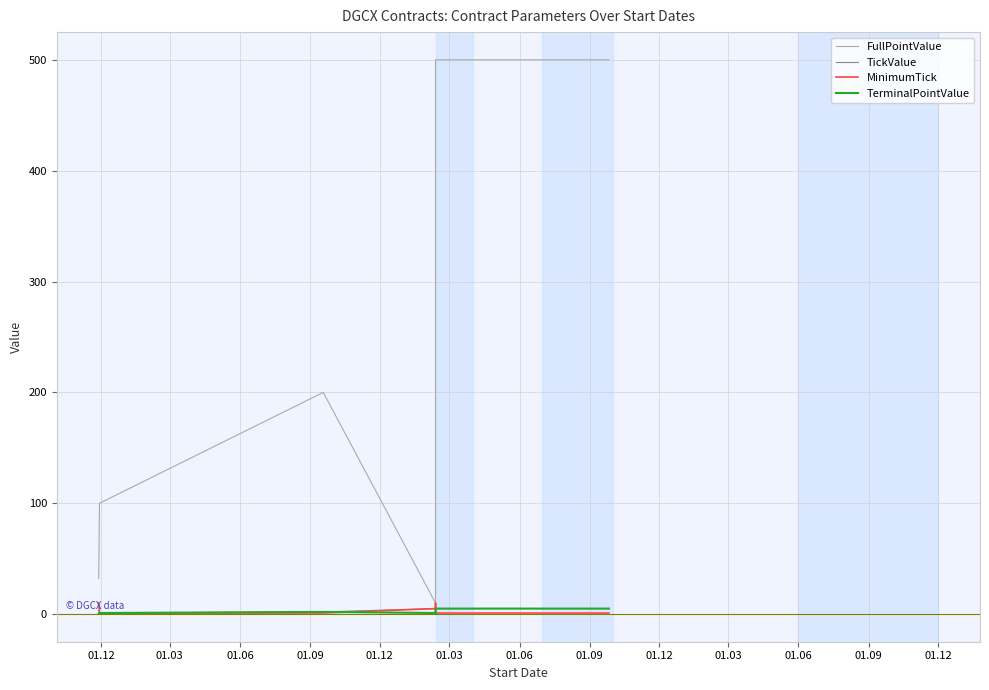

How many data points in FullPointValue are less than 200?

4